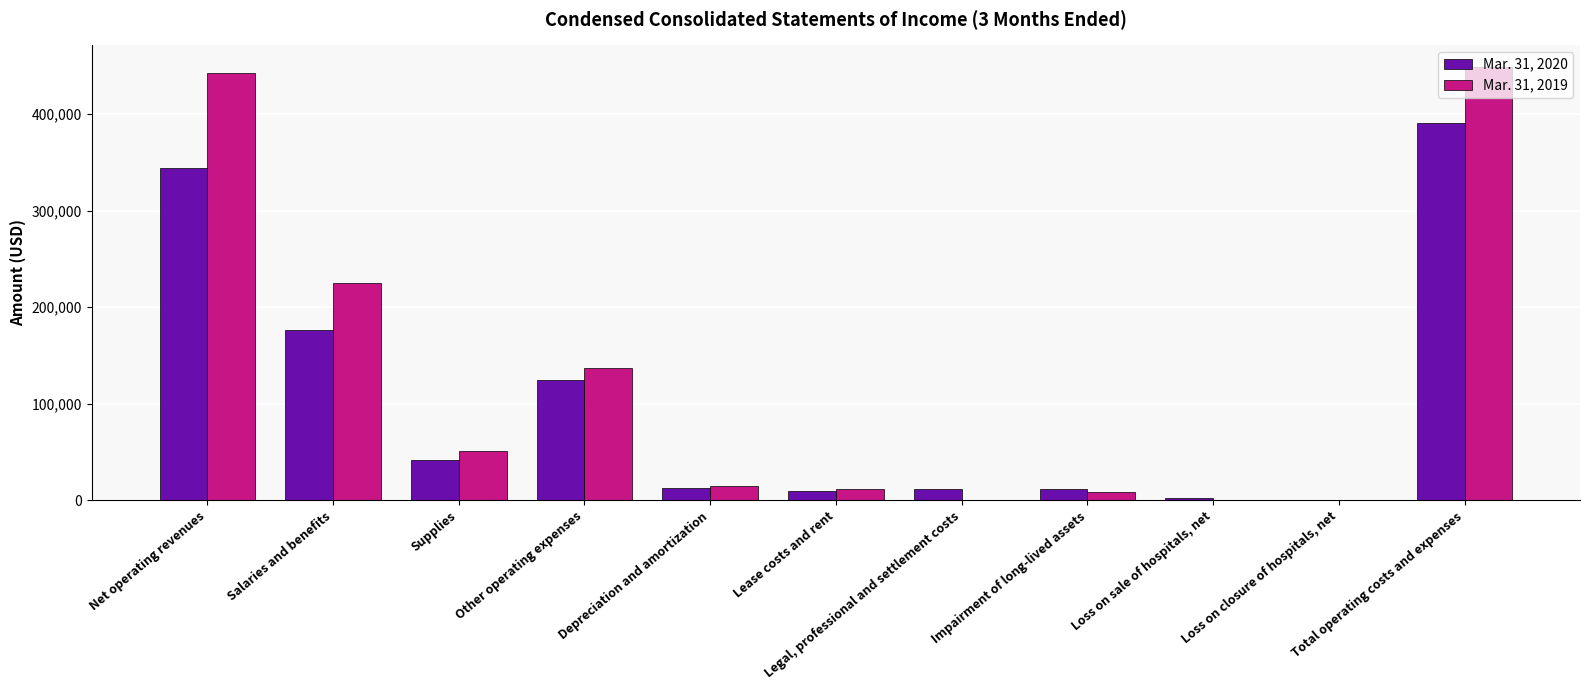

True or false: Mar. 31, 2020 has a value of 343787 at Net operating revenues.

True